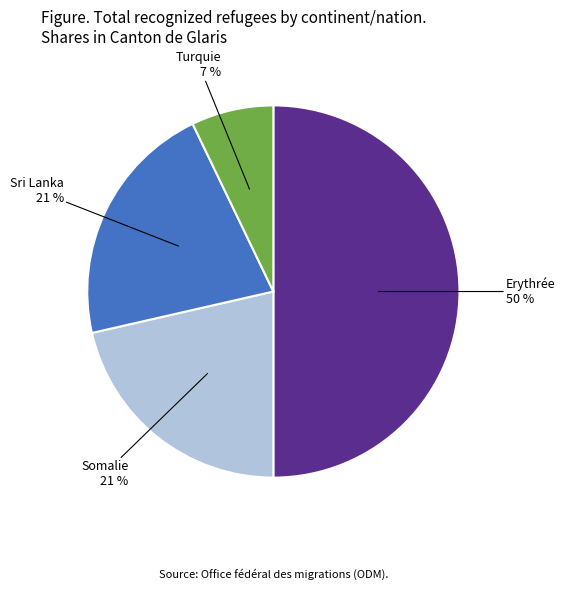

To the nearest percent, what is the difference between the largest and smallest slice percentages?

43%